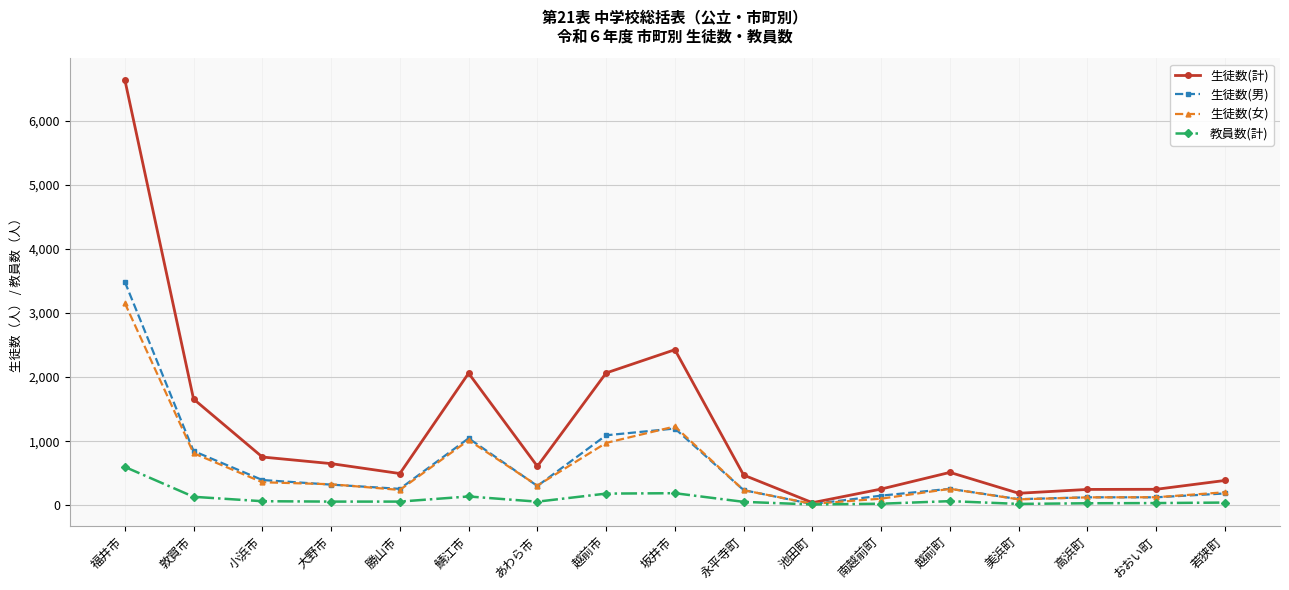

At which label does 生徒数(男) reach its minimum?

池田町